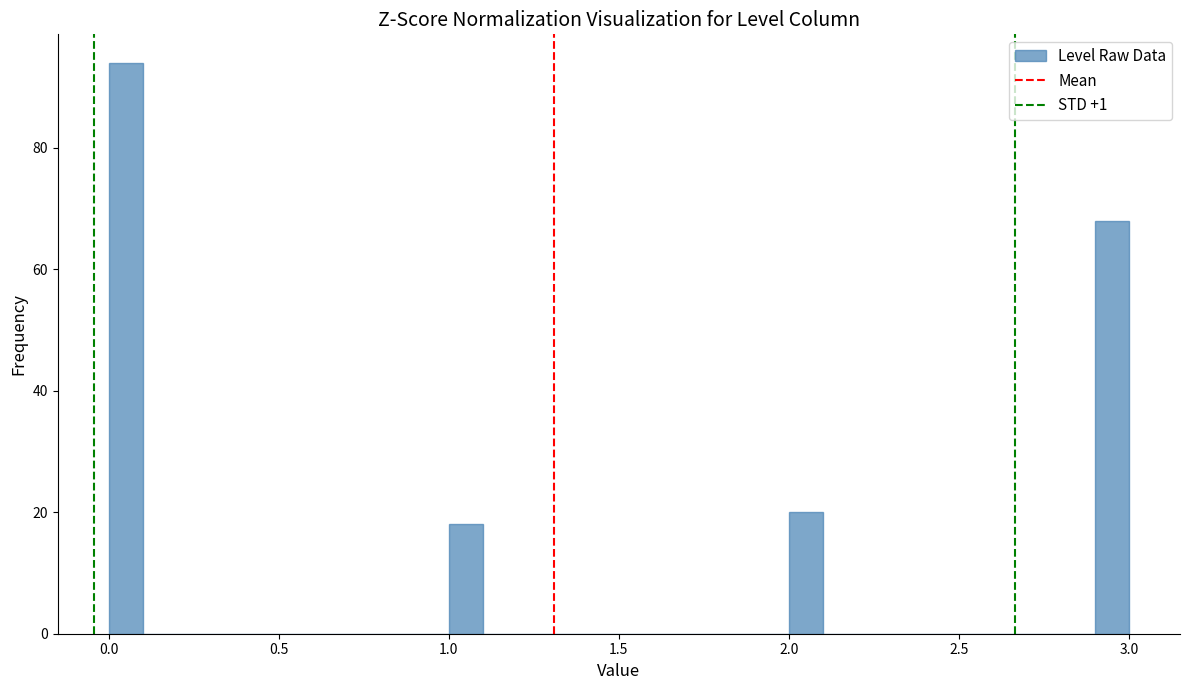

Read against the x-axis, roughly where is the centre of the tallest bar?

0.05